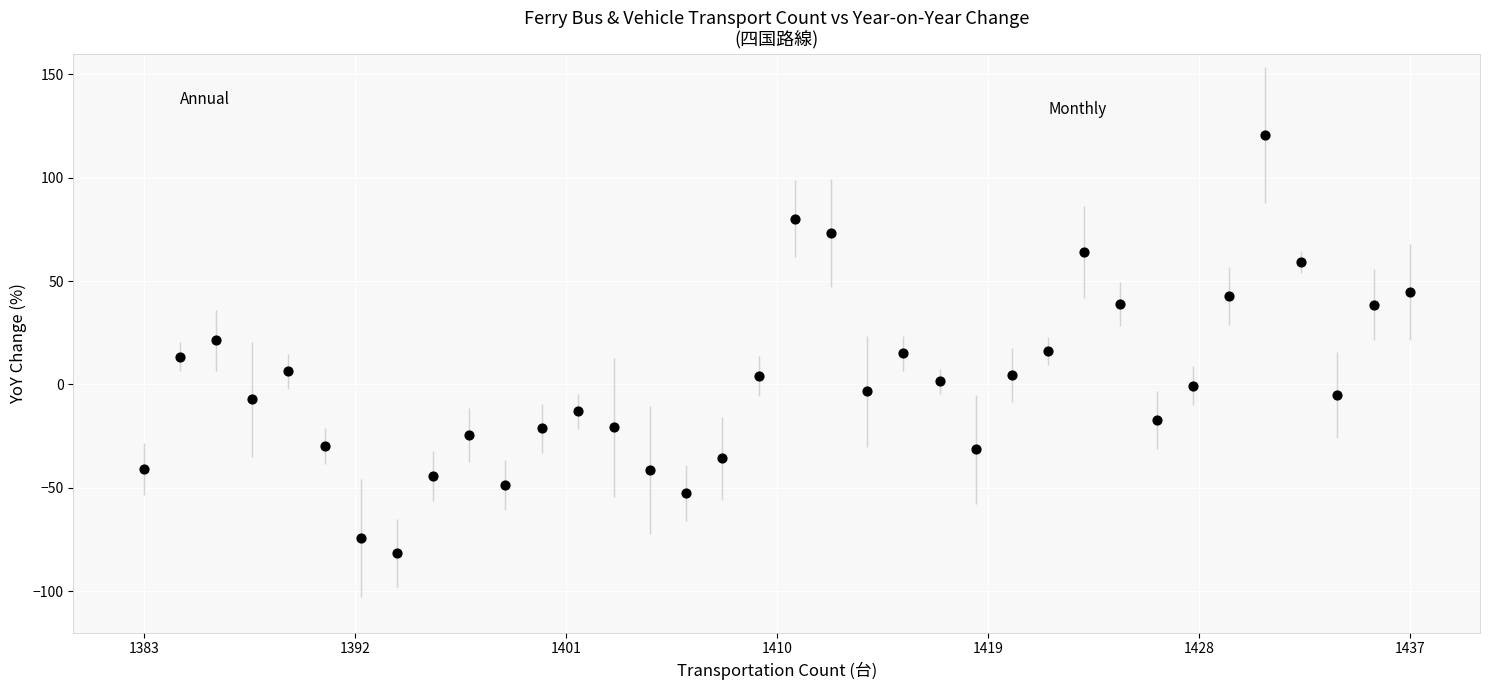

What is the range of X values (max minus min)?

54.0